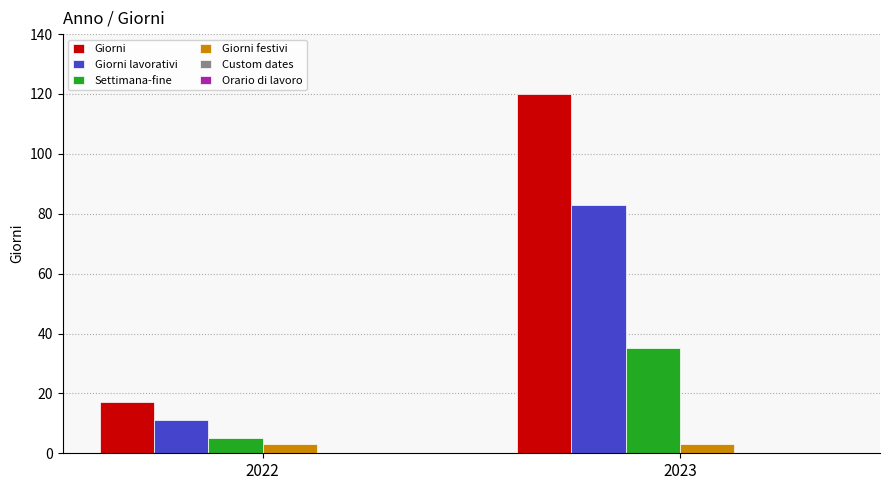

Are the bars horizontal?

No